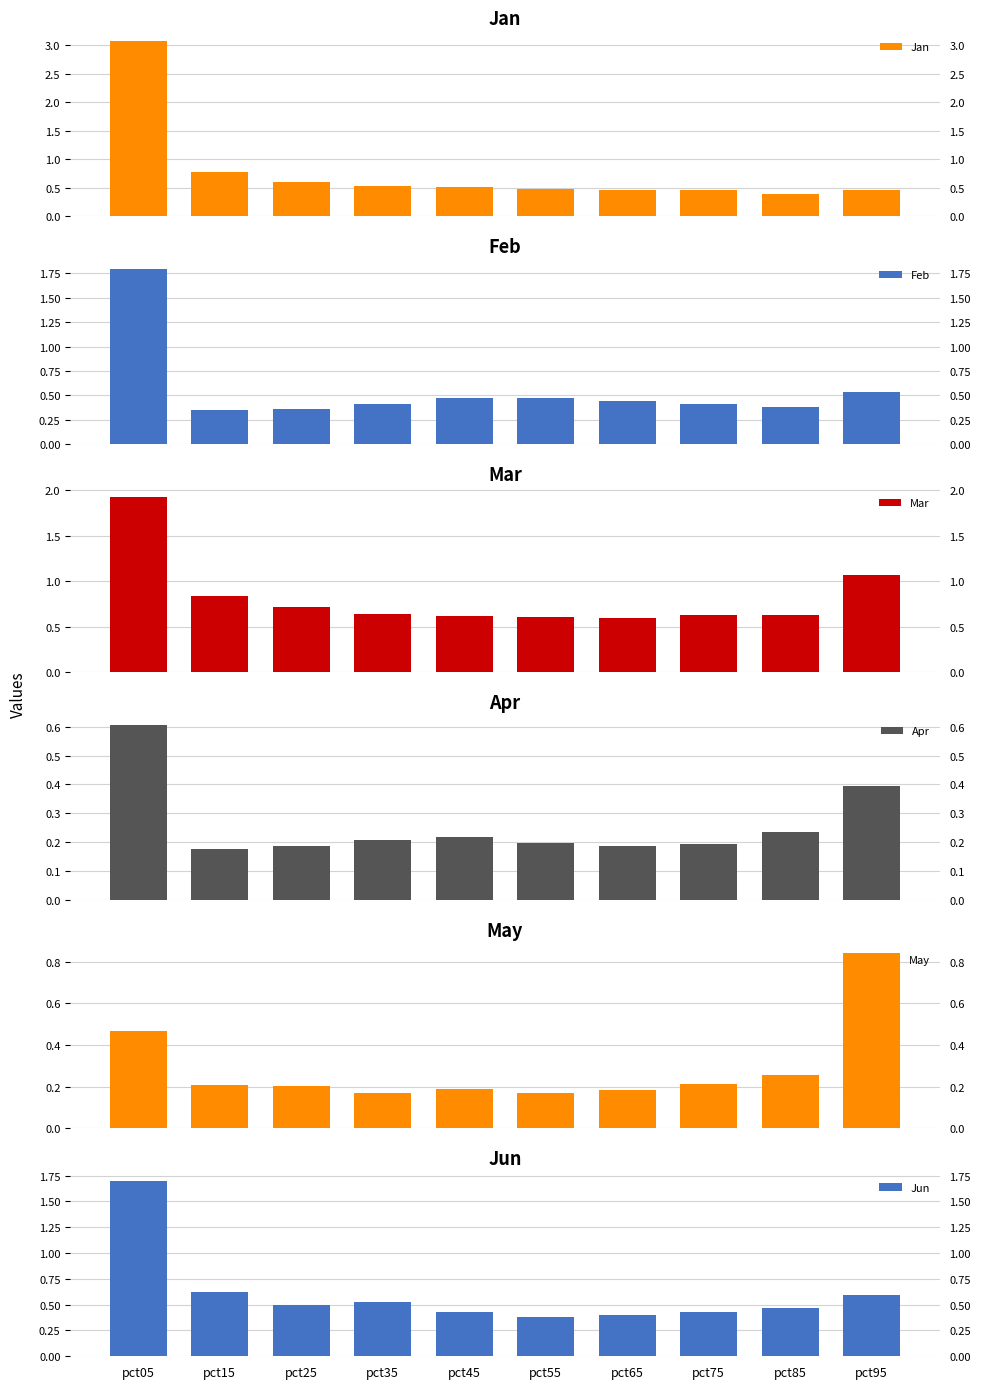

Reading left to right, list all the values displayed in this chart.

Jan: pct05=3.1	pct15=0.8	pct25=0.6	pct35=0.5	pct45=0.5	pct55=0.5	pct65=0.5	pct75=0.4	pct85=0.4	pct95=0.5
Feb: pct05=1.8	pct15=0.4	pct25=0.4	pct35=0.4	pct45=0.5	pct55=0.5	pct65=0.4	pct75=0.4	pct85=0.4	pct95=0.5
Mar: pct05=1.9	pct15=0.8	pct25=0.7	pct35=0.6	pct45=0.6	pct55=0.6	pct65=0.6	pct75=0.6	pct85=0.6	pct95=1.1
Apr: pct05=0.6	pct15=0.2	pct25=0.2	pct35=0.2	pct45=0.2	pct55=0.2	pct65=0.2	pct75=0.2	pct85=0.2	pct95=0.4
May: pct05=0.5	pct15=0.2	pct25=0.2	pct35=0.2	pct45=0.2	pct55=0.2	pct65=0.2	pct75=0.2	pct85=0.3	pct95=0.8
Jun: pct05=1.7	pct15=0.6	pct25=0.5	pct35=0.5	pct45=0.4	pct55=0.4	pct65=0.4	pct75=0.4	pct85=0.5	pct95=0.6